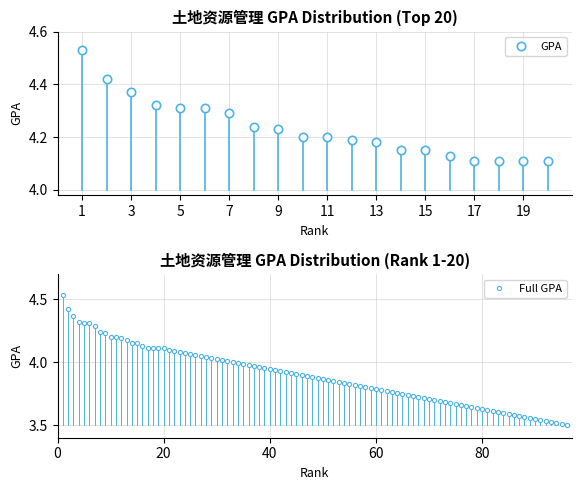

Which category has the lowest value across all series?

17